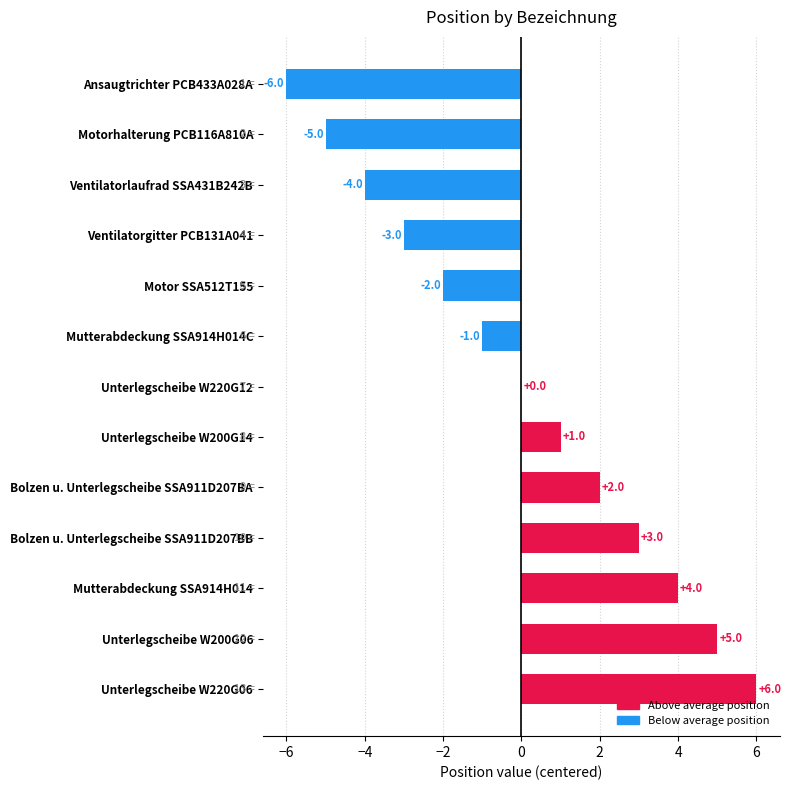

True or false: the data shows -3 at Ventilatorgitter PCB131A041.

True